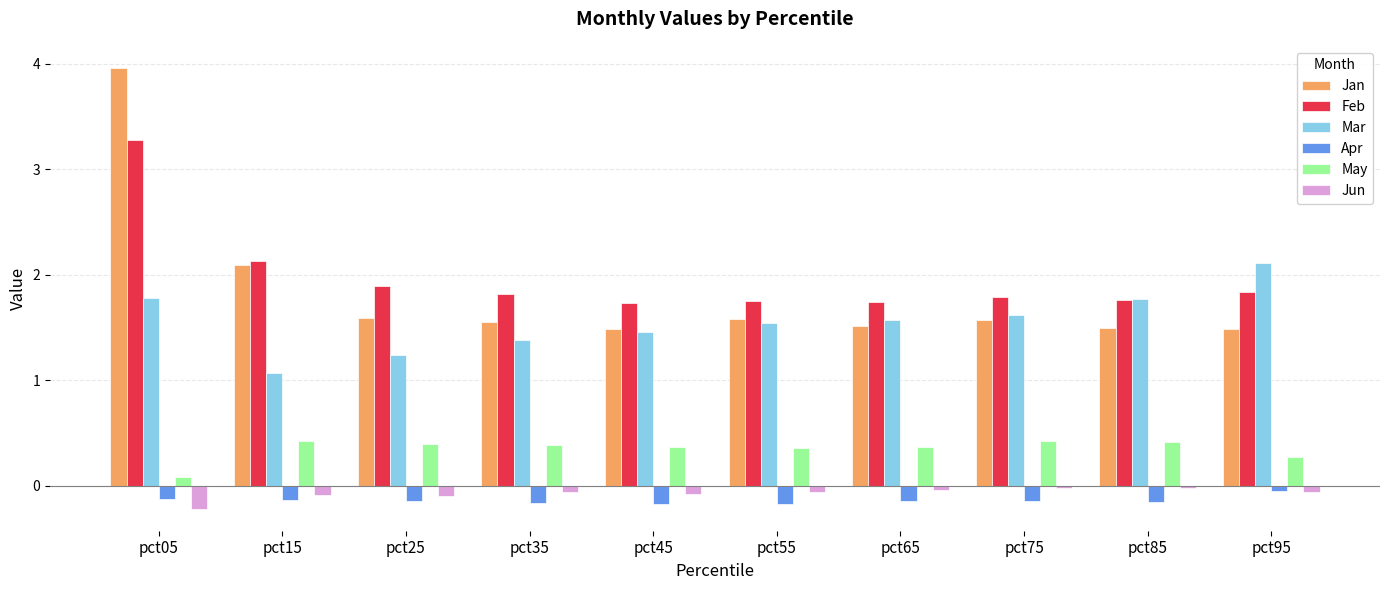

At how many categories does at least one series exceed 0?

10